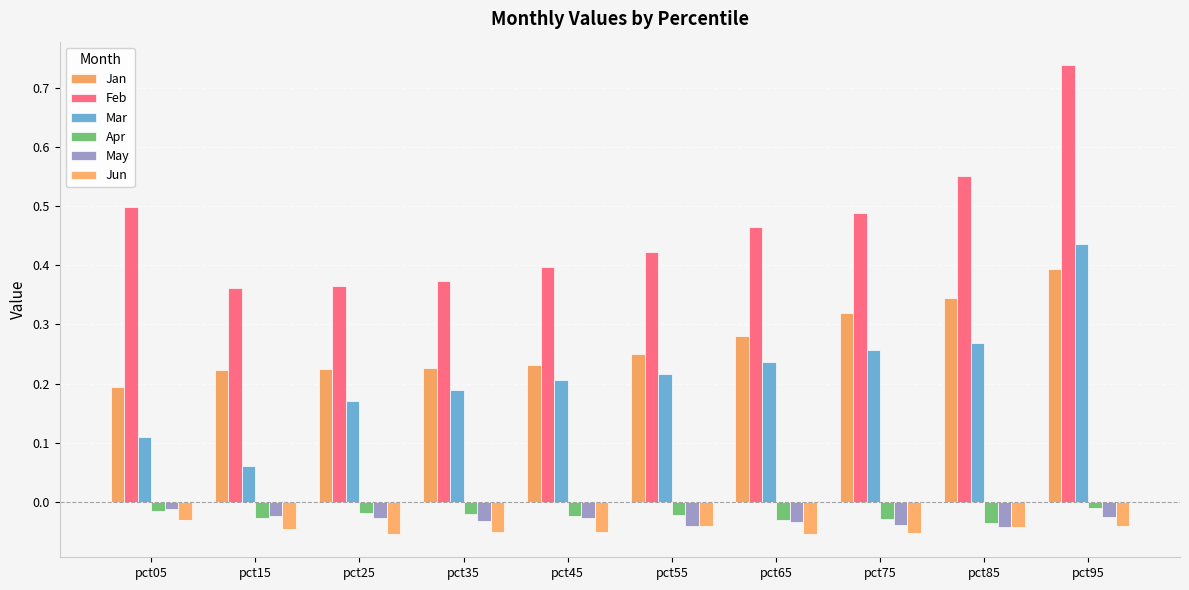

Is it true that Apr equals -0.0 at pct55?

True